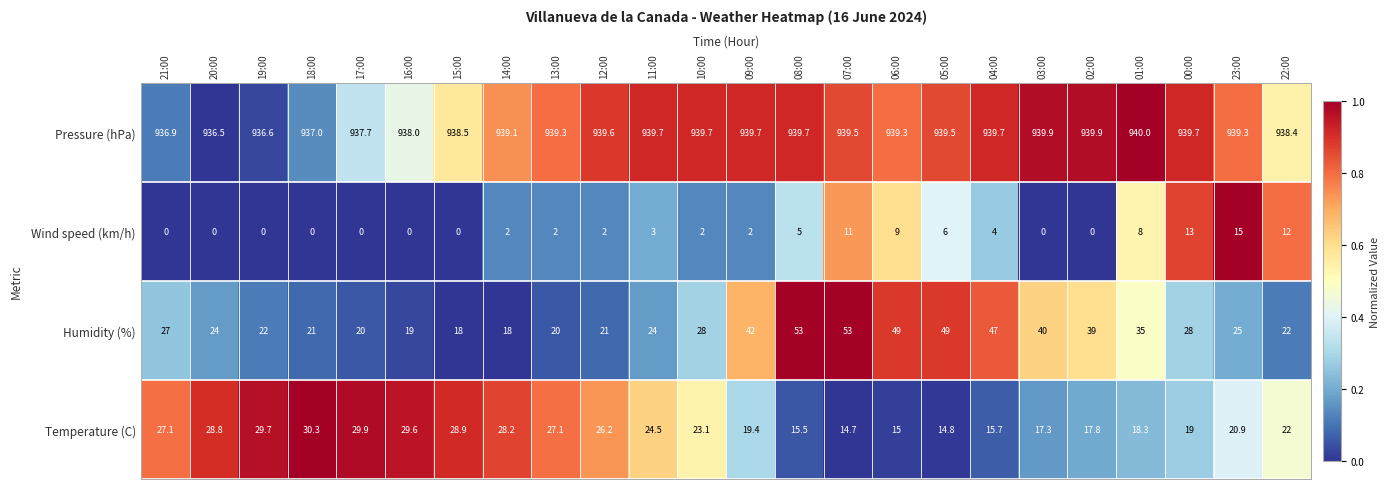

Which series changed the most between 08:00 and 05:00?

Humidity (%)